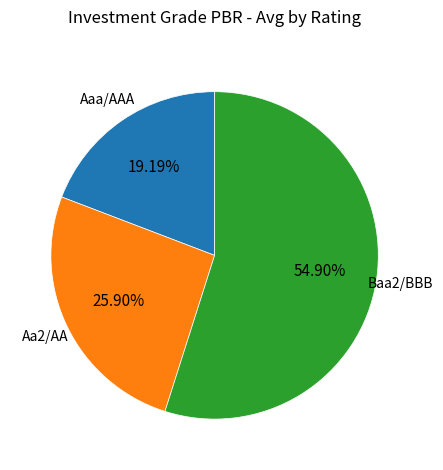

Does any single category account for the majority?

Yes